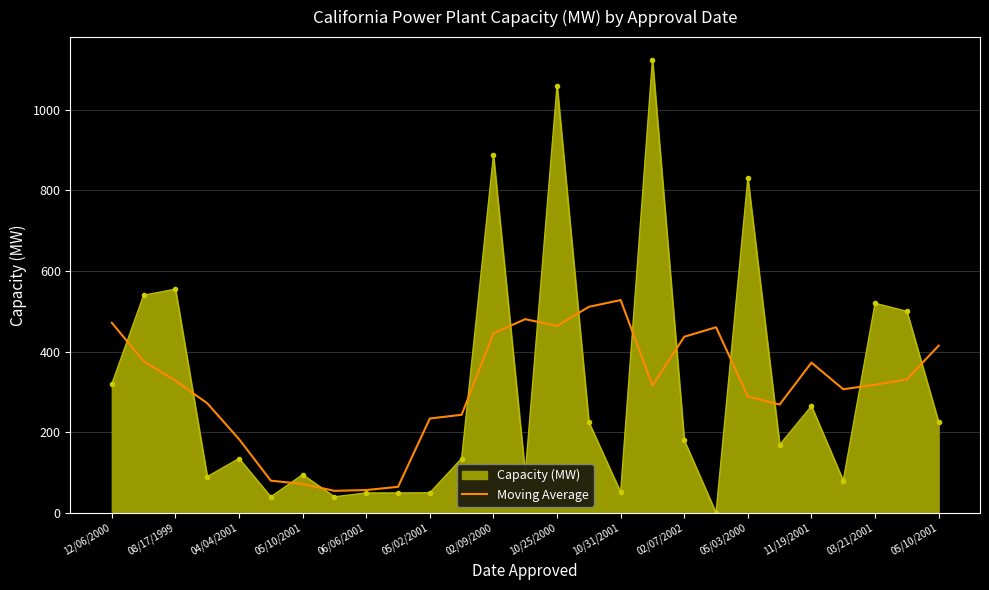

What is the minimum value shown in the chart?

0.0